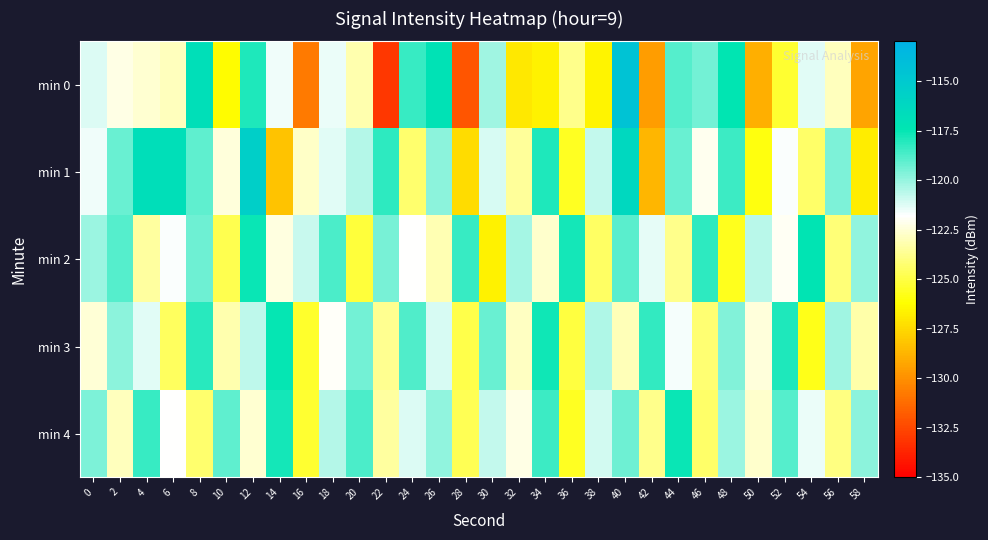

List the series in order of their peak value, highest first.

min 0, min 1, min 2, min 3, min 4